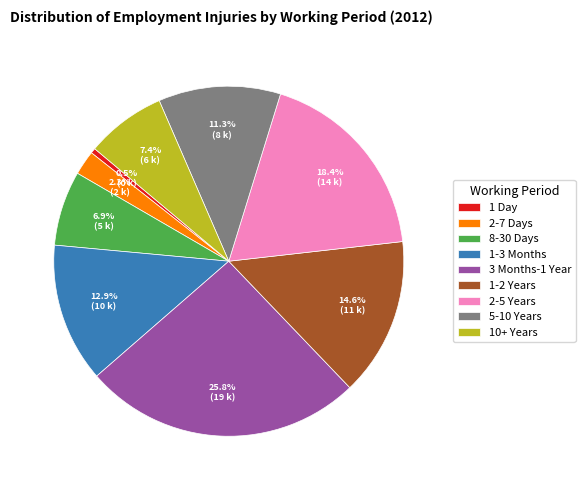

What percentage is NOT represented by 1-3 Months?

87.1%